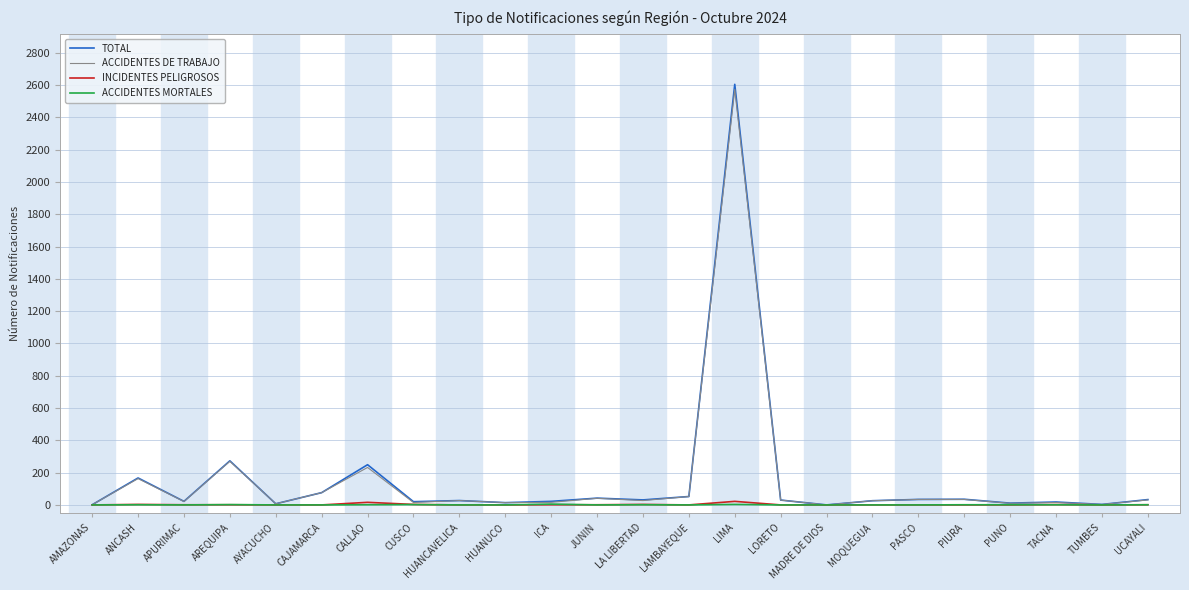

Which series has the largest range (max minus min)?

TOTAL